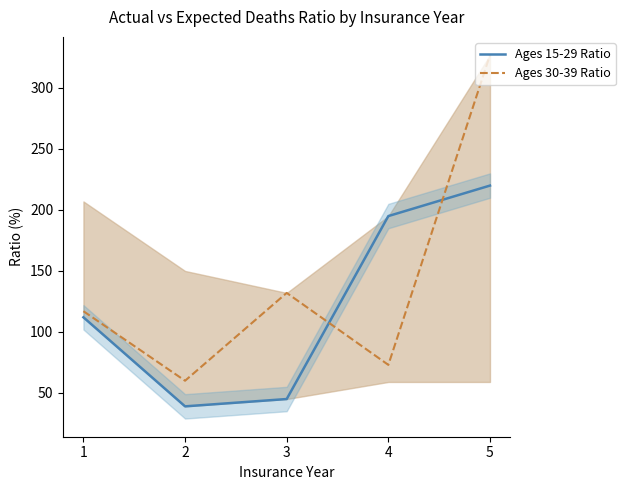

Rank the categories by Ages 15-29 Ratio value from lowest to highest.

2, 3, 1, 4, 5